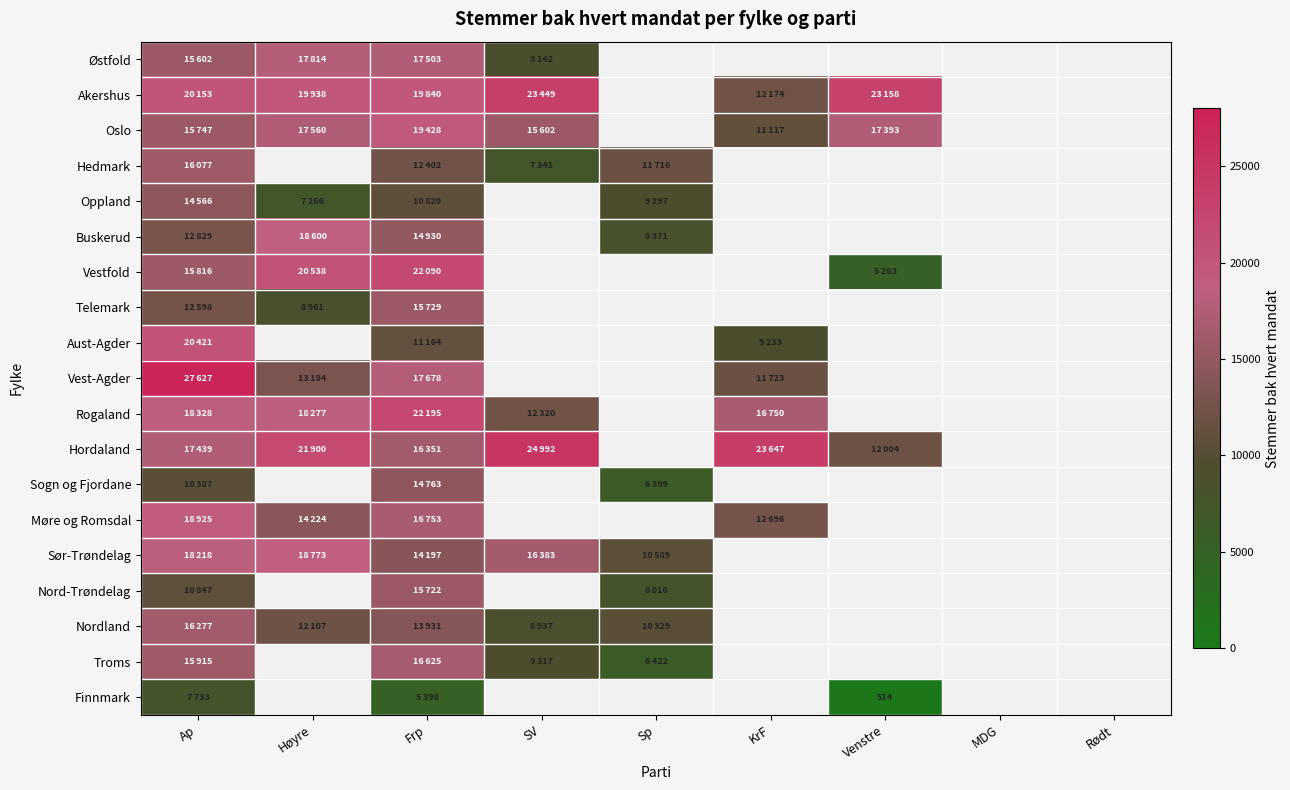

Read the Nord-Trøndelag value at Frp.

15722.0